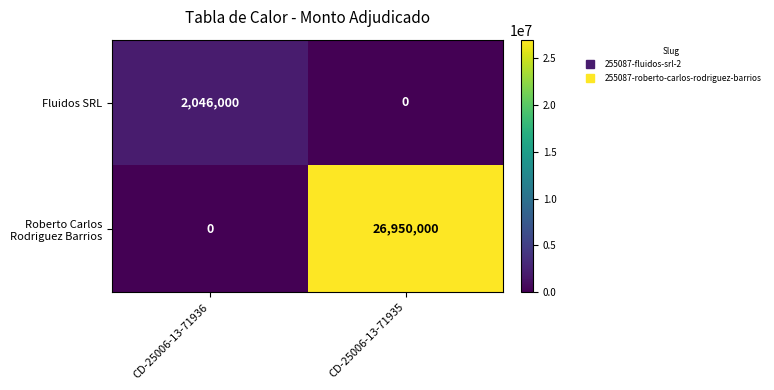

At how many categories does at least one series exceed 8381528?

1